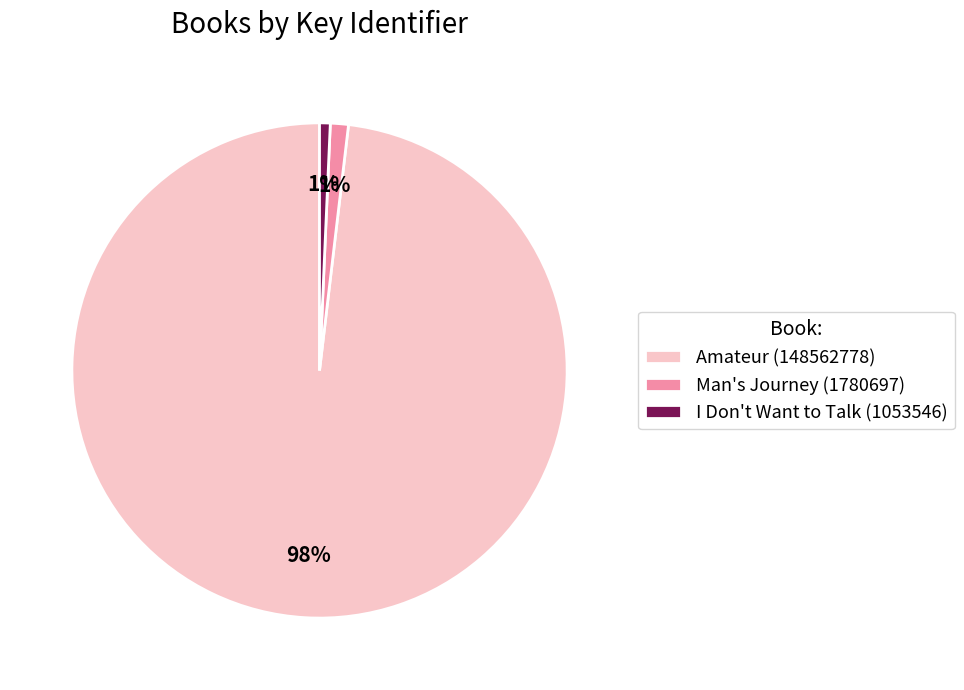

To the nearest percent, what is the combined percentage of I Don't Want to Talk (1053546) and Amateur (148562778)?

99%